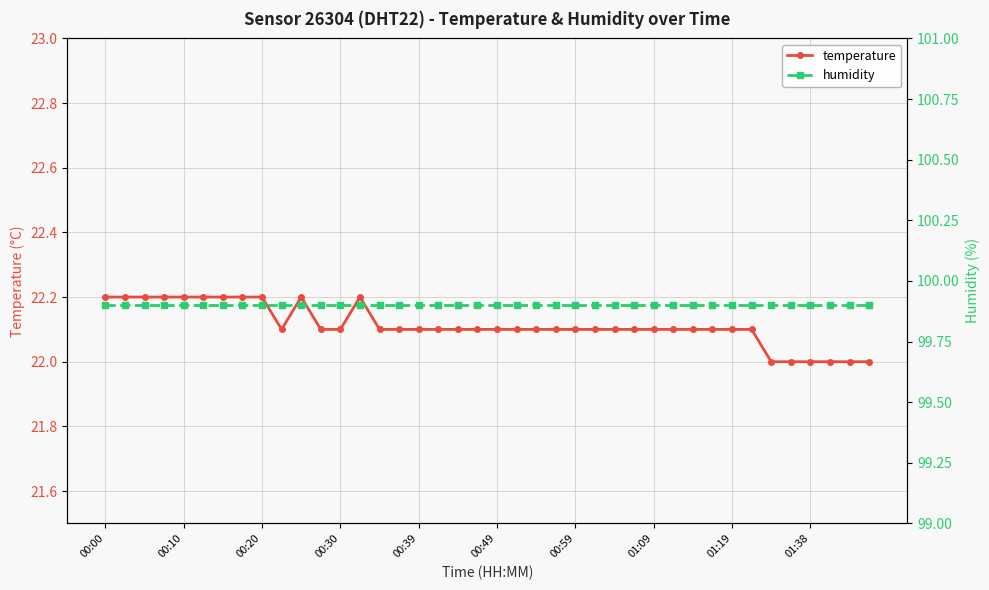

How many values in the temperature series exceed 22?

34